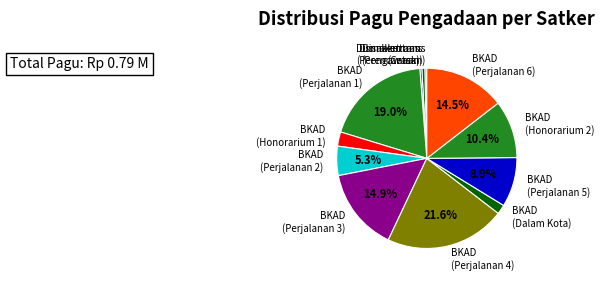

Which slice is the largest?

BKAD (Perjalanan 4)